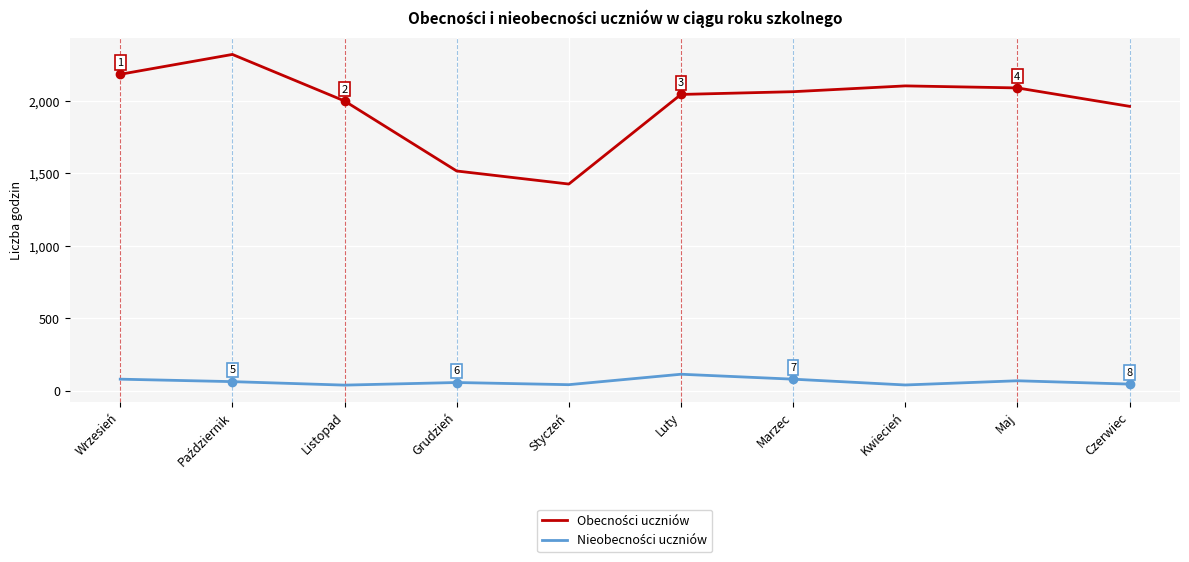

What is the spread (max minus min) of values at Luty?

1930